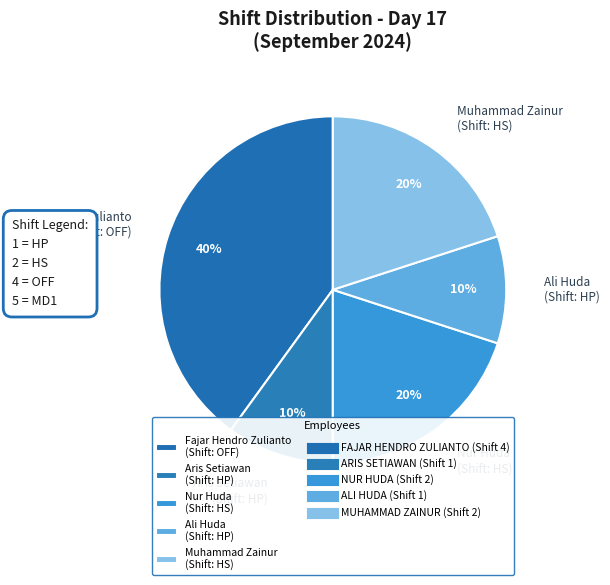

The Fajar Hendro Zulianto (Shift: OFF) slice represents 34% of the pie. True or false?

False